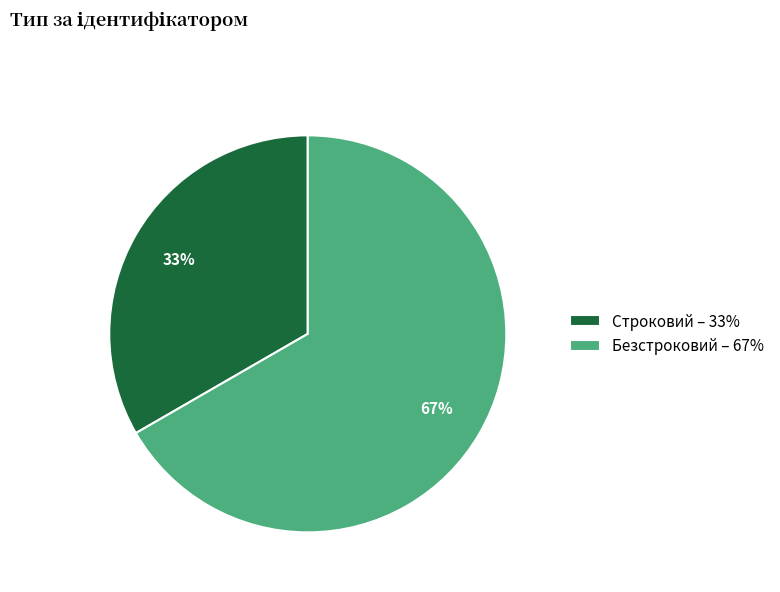

Which category accounts for the majority?

Безстроковий